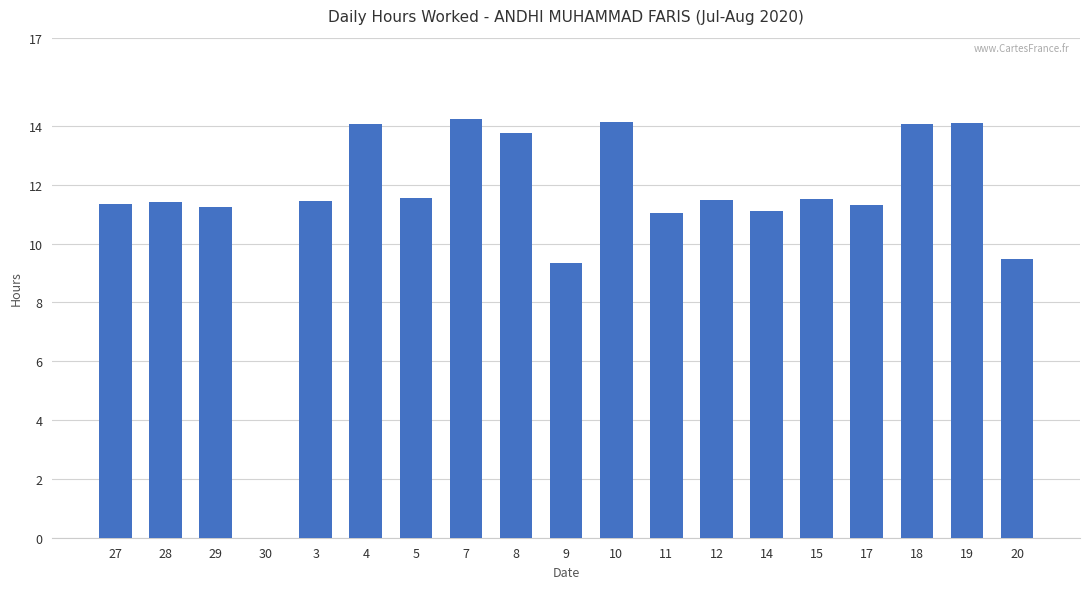

What is the sum of all values?

216.6